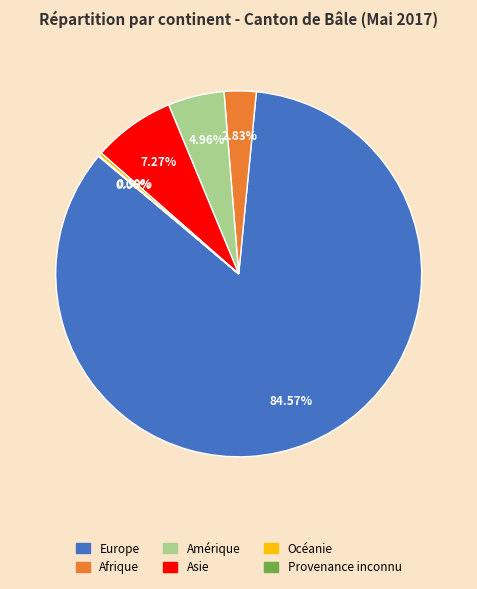

Which category accounts for the majority?

Europe